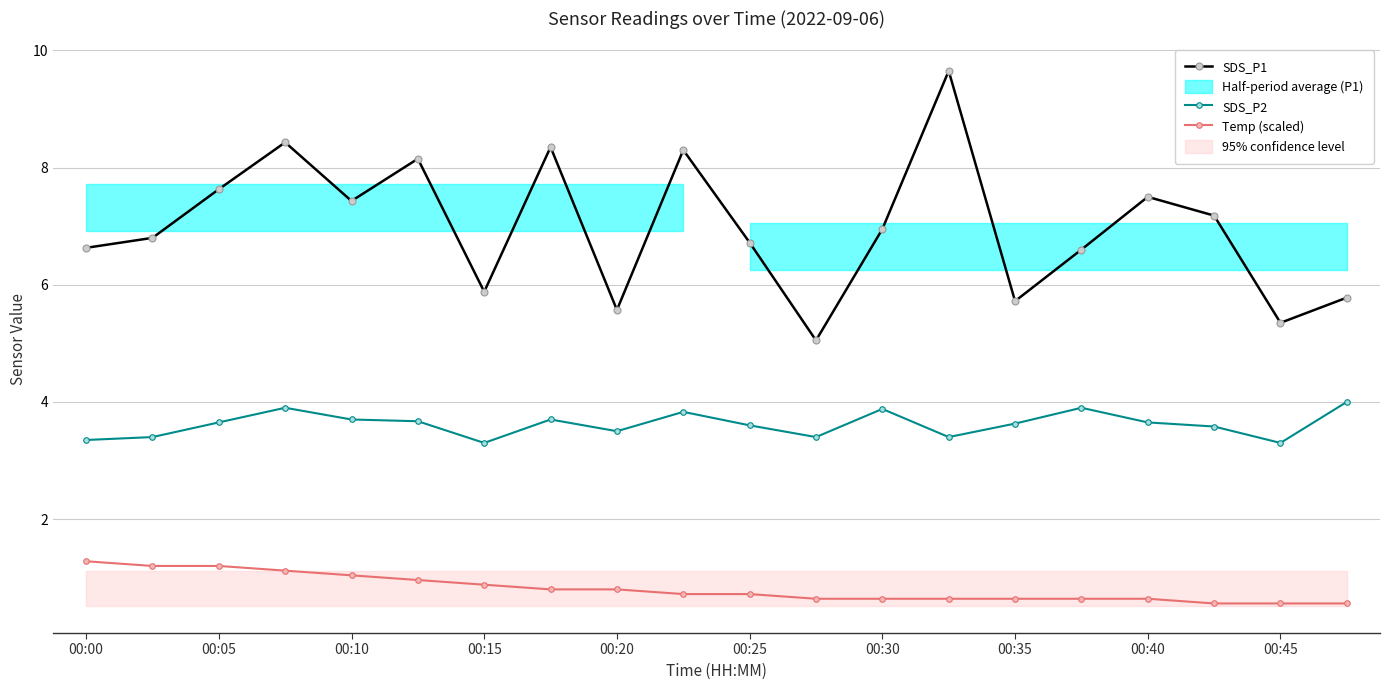

Is it true that SDS_P2 equals 2.2 at 19?

False